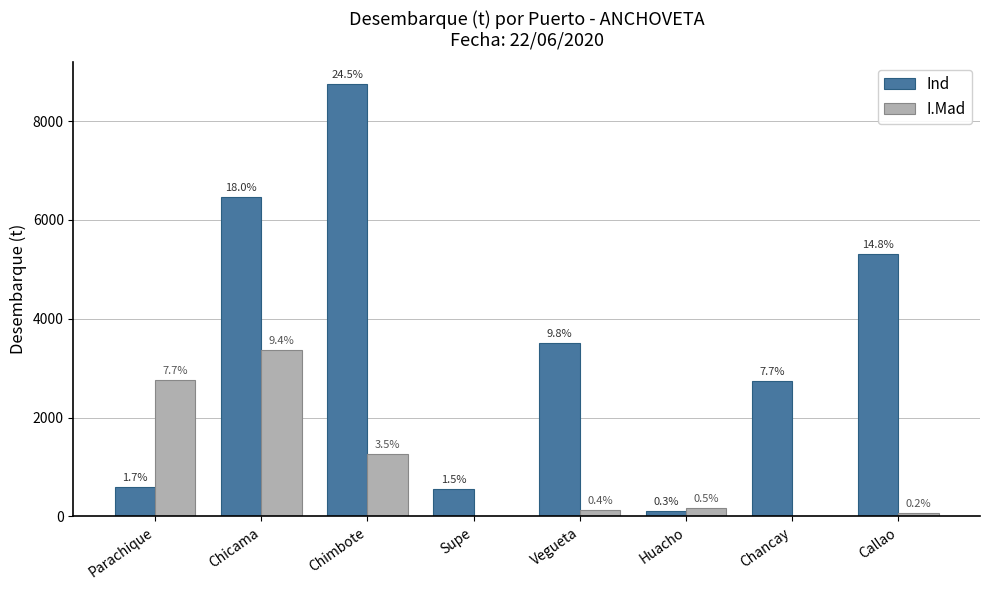

Rank the series at Vegueta from highest to lowest value.

Ind, I.Mad